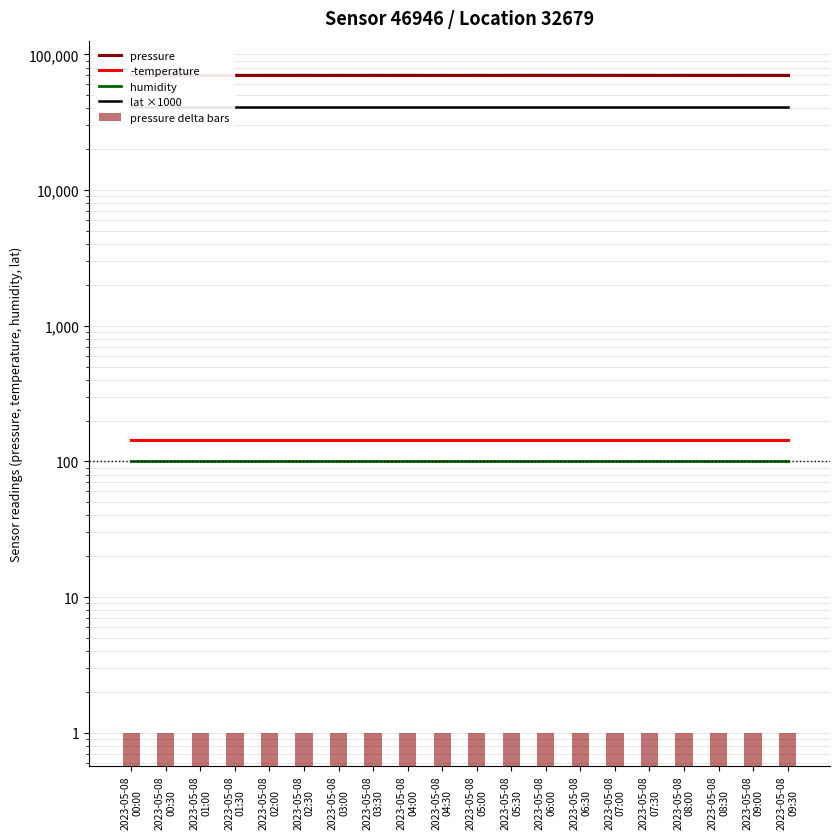

At which category is the sum across all series the highest?

2023-05-08
00:00